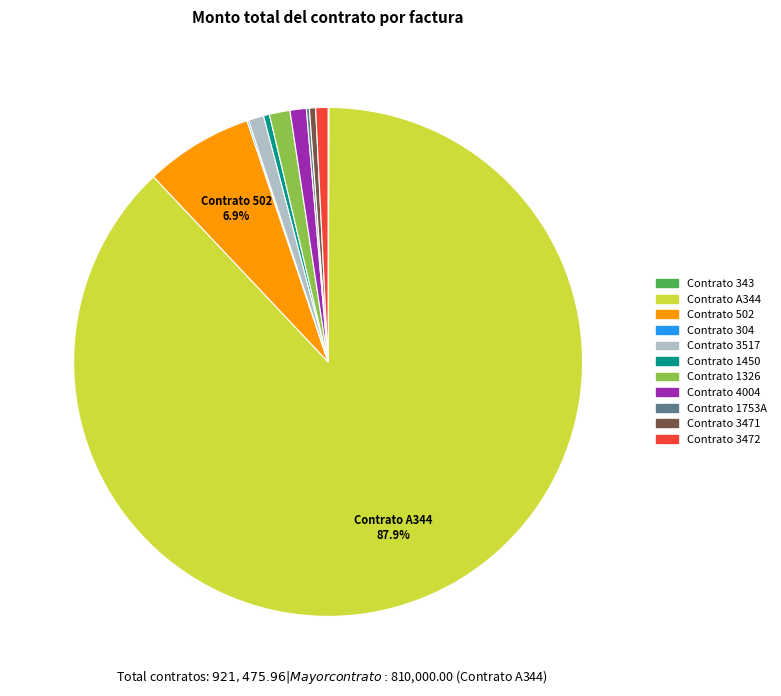

Does any single category account for the majority?

Yes